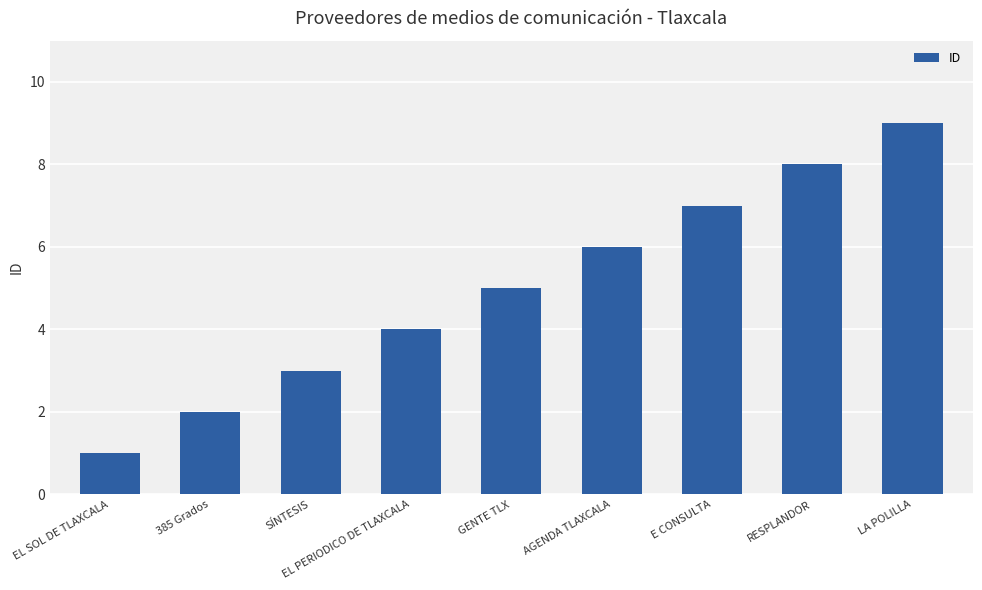

What is the difference between the maximum and minimum values?

8